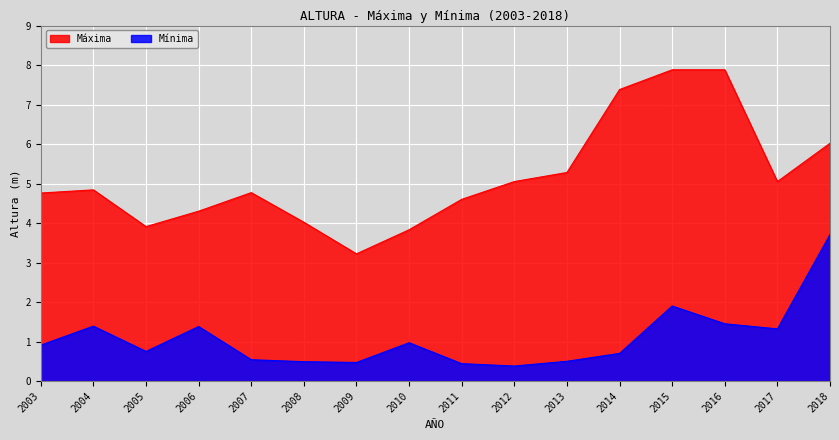

At which label is Máxima closest to 5?

2012